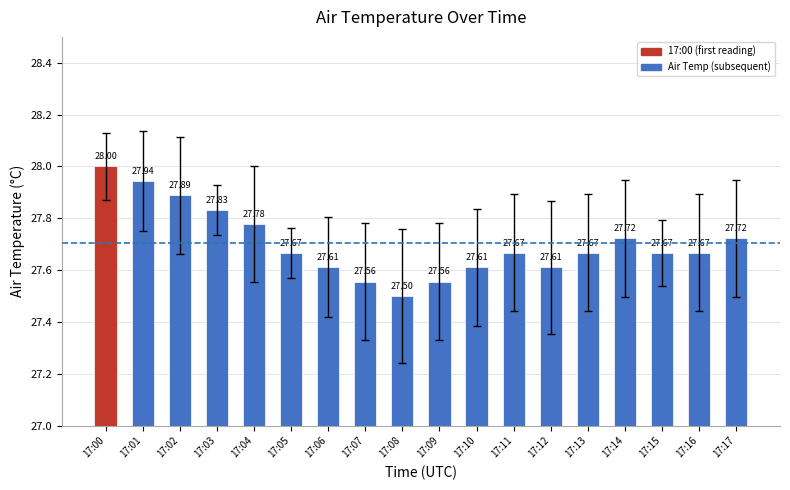

What is the change in value from 17:14 to 17:15?

-0.1